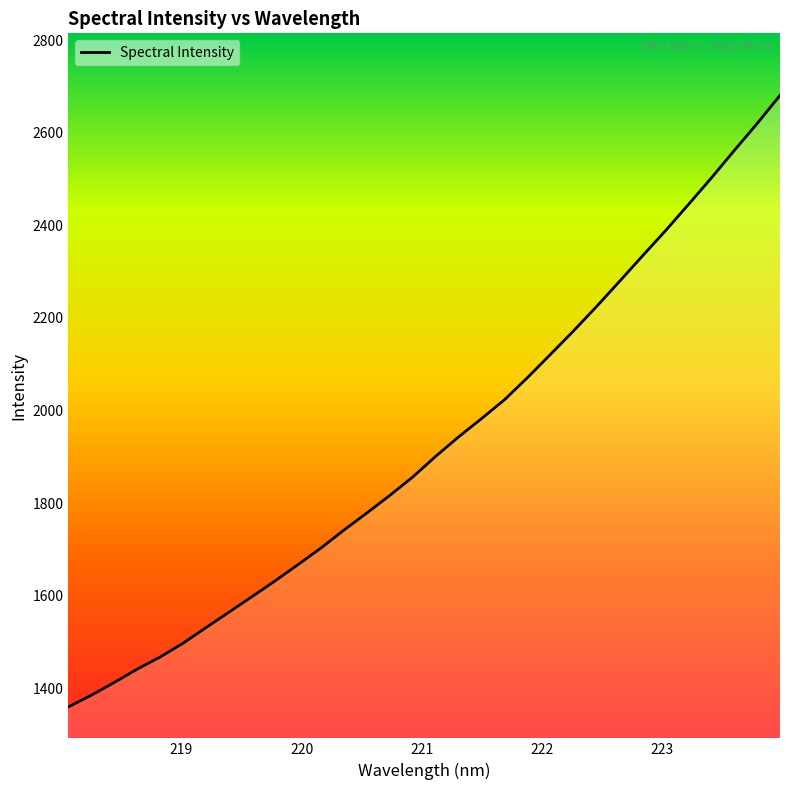

How many lines are shown in the chart?

1